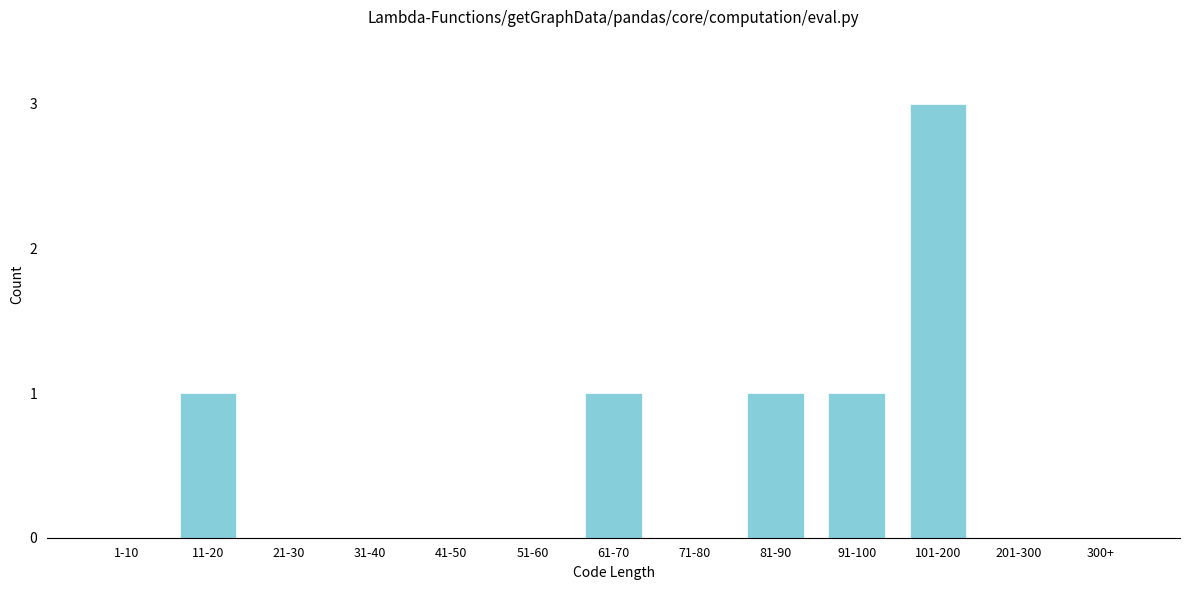

Reading left to right, list all the values displayed in this chart.

1-10=0	11-20=1	21-30=0	31-40=0	41-50=0	51-60=0	61-70=1	71-80=0	81-90=1	91-100=1	101-200=3	201-300=0	300+=0